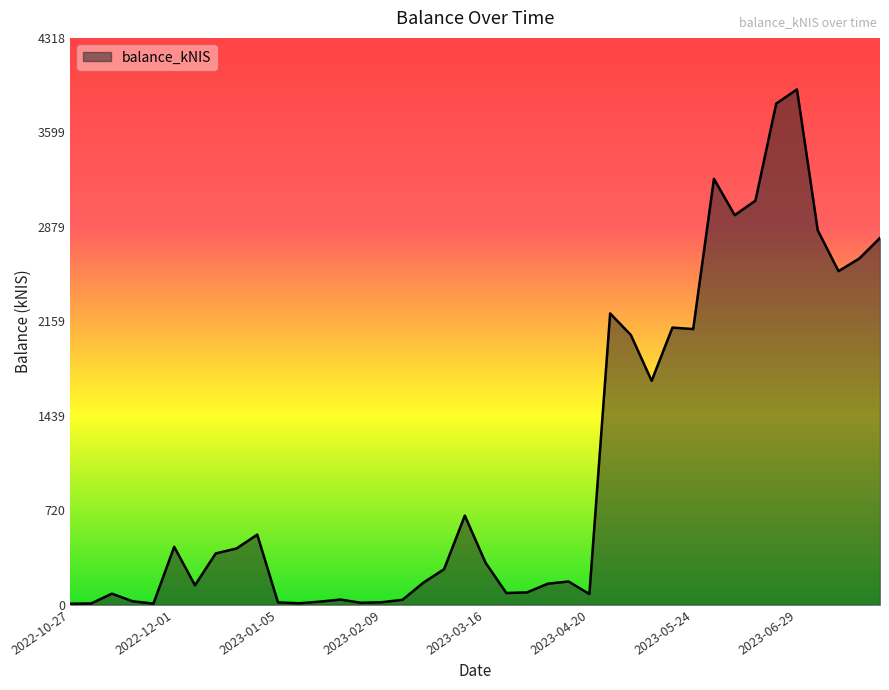

What is the greatest value displayed?

3925.7